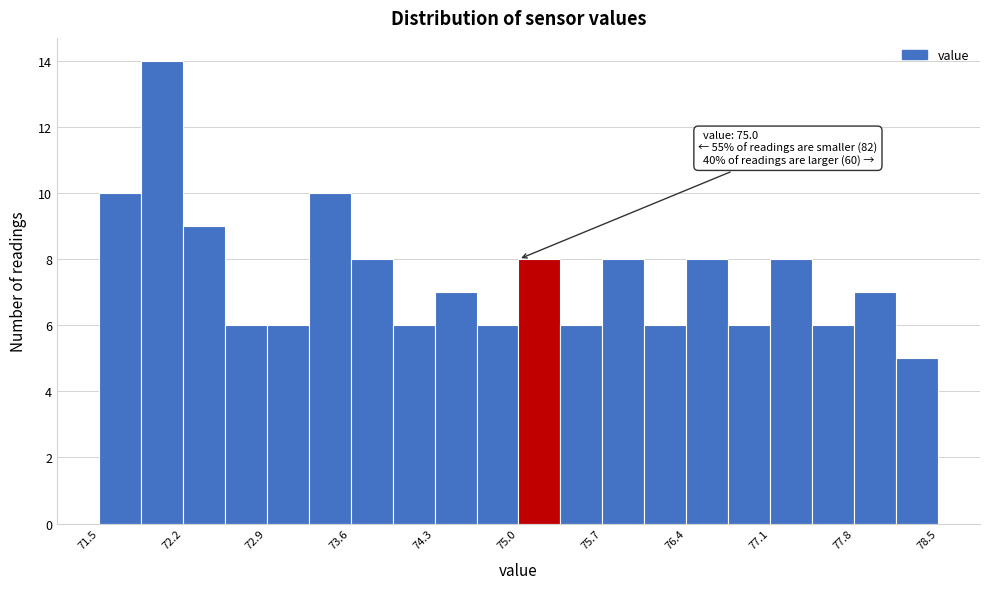

Read against the x-axis, roughly where is the centre of the tallest bar?

72.0